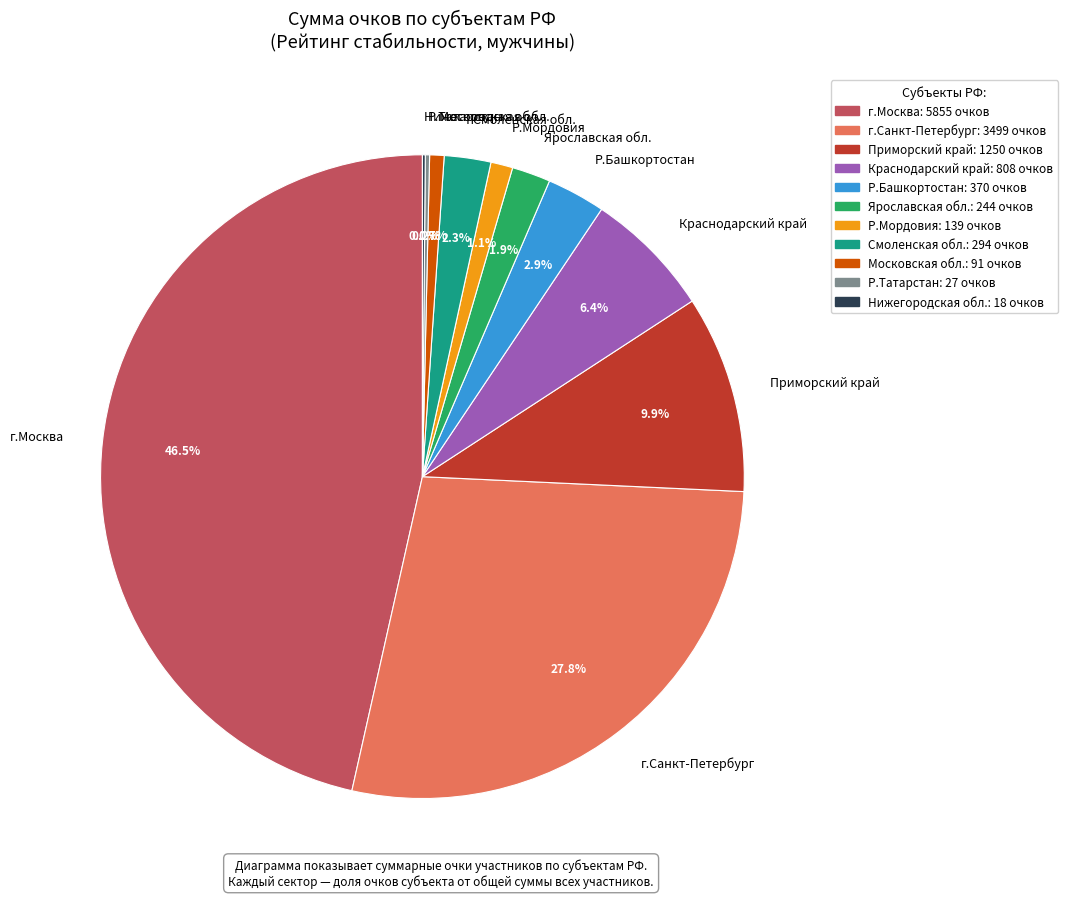

Is the sum of Приморский край and Ярославская обл. greater than half?

No